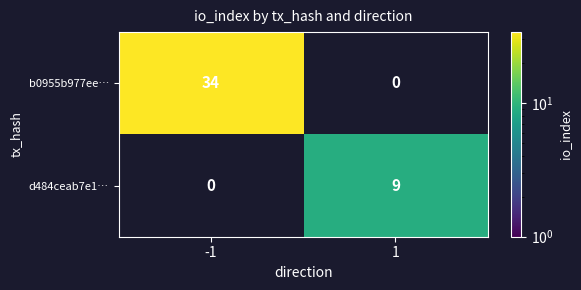

True or false: b0955b977ee… has a value of 34 at -1.

True